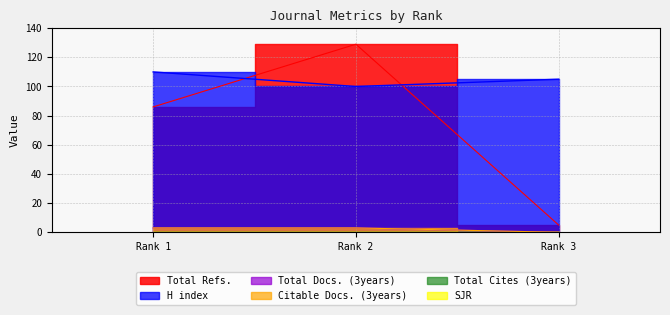

How many data points in Total Refs. are less than 86?

1